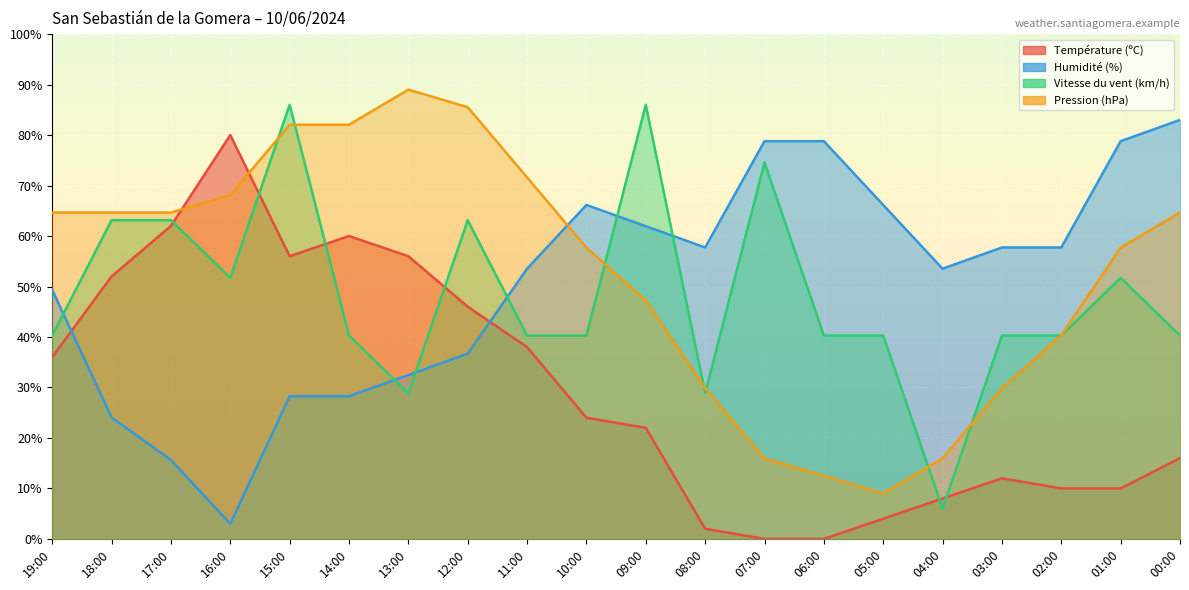

How many data points does each series have?

20